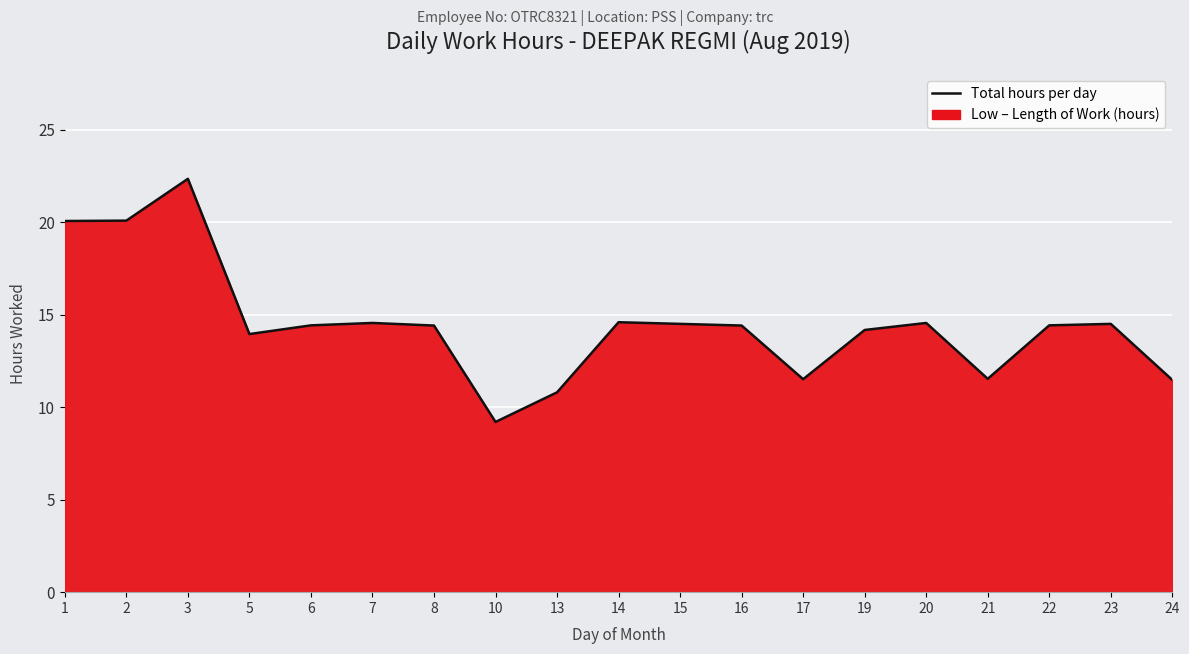

What is the sum of all values?

275.5